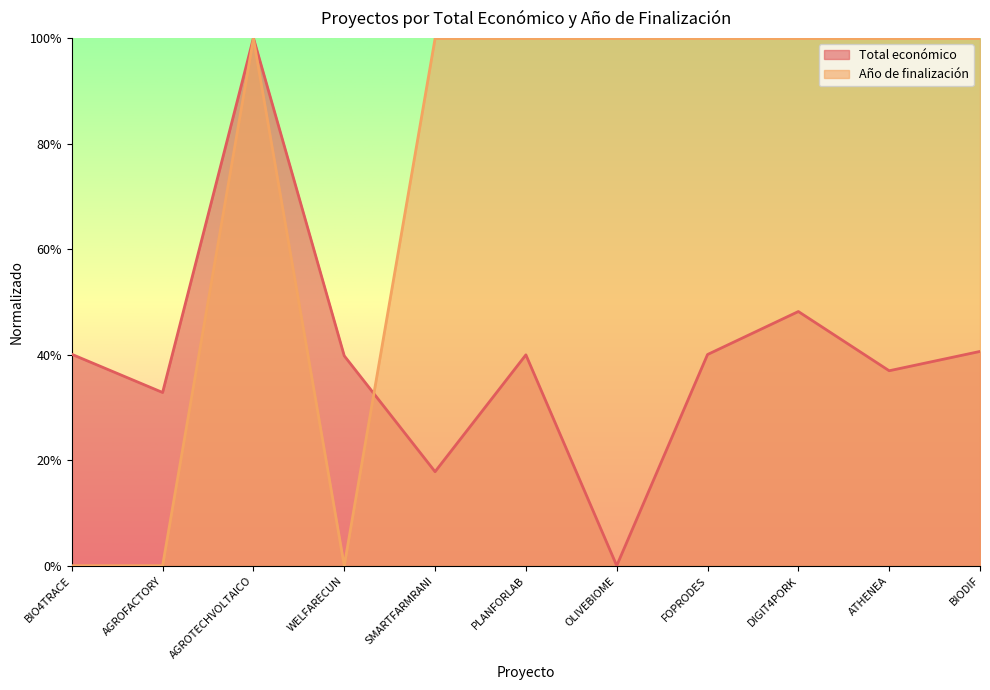

At which category is the sum across all series the highest?

AGROTECHVOLTAICO